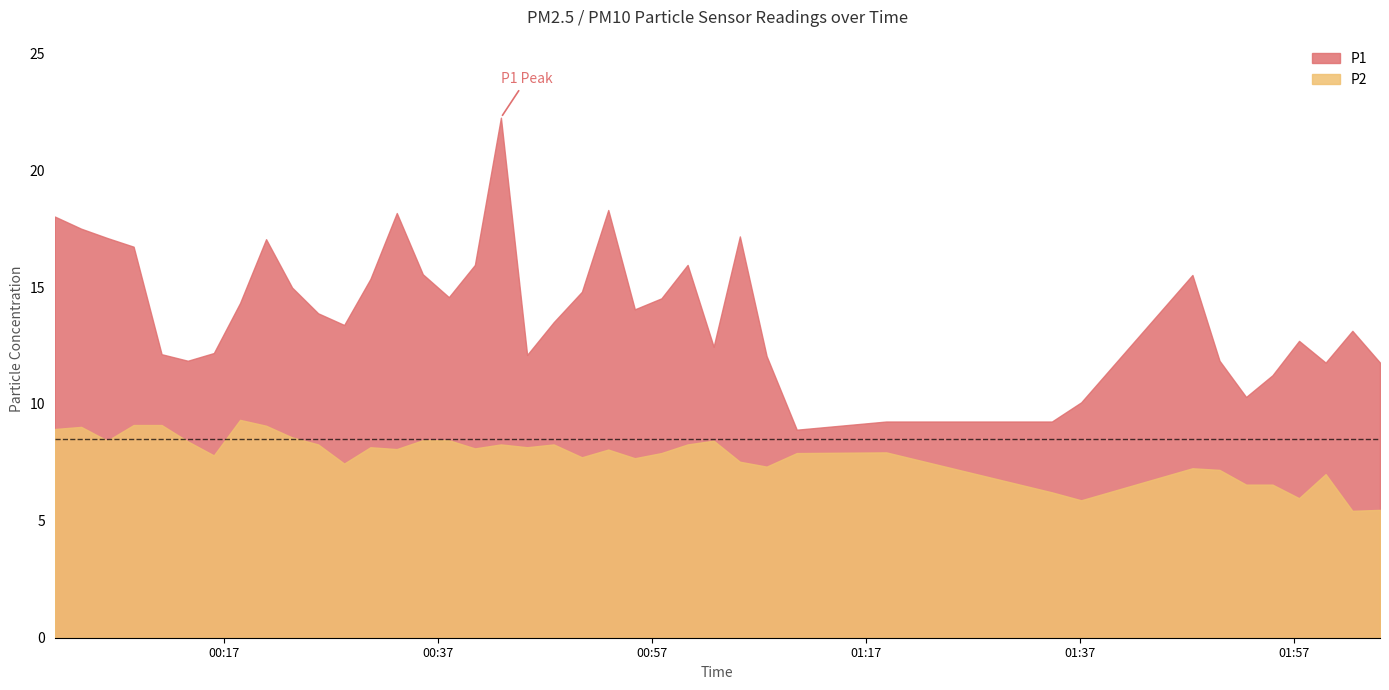

True or false: P2 has a value of 7.8 at 2022-09-17T00:16:04.

True